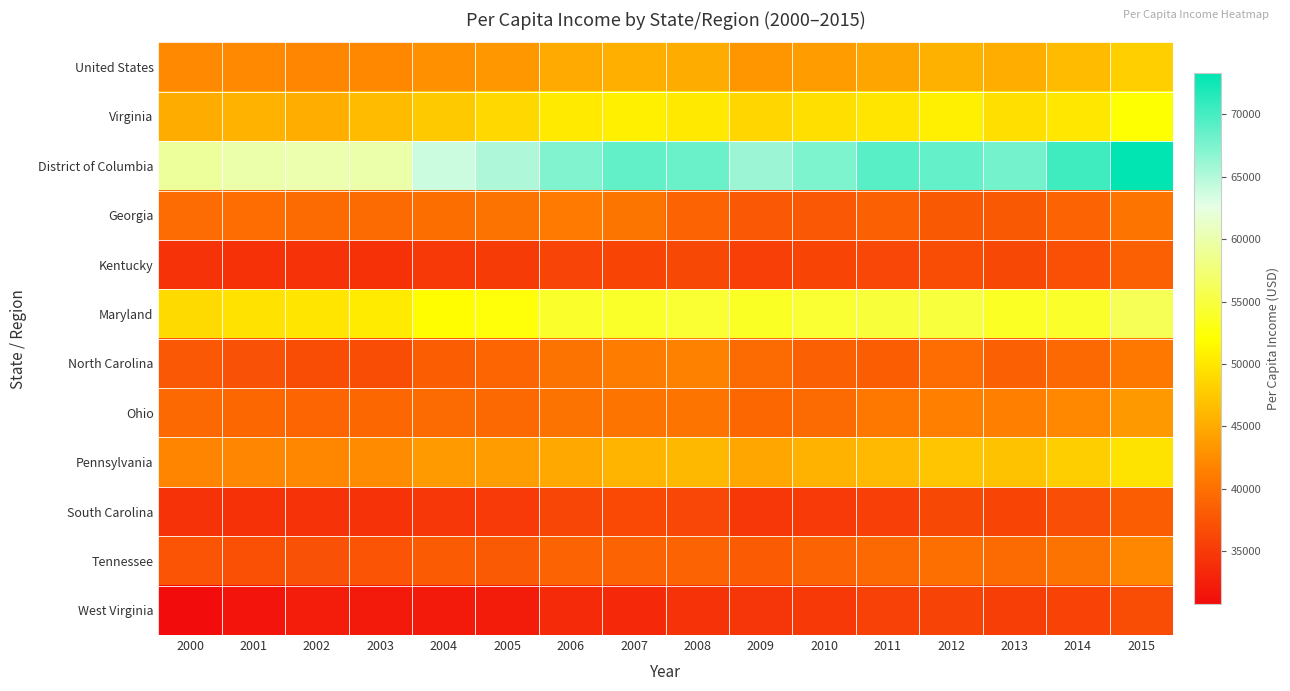

At which category is the sum across all series the highest?

2015